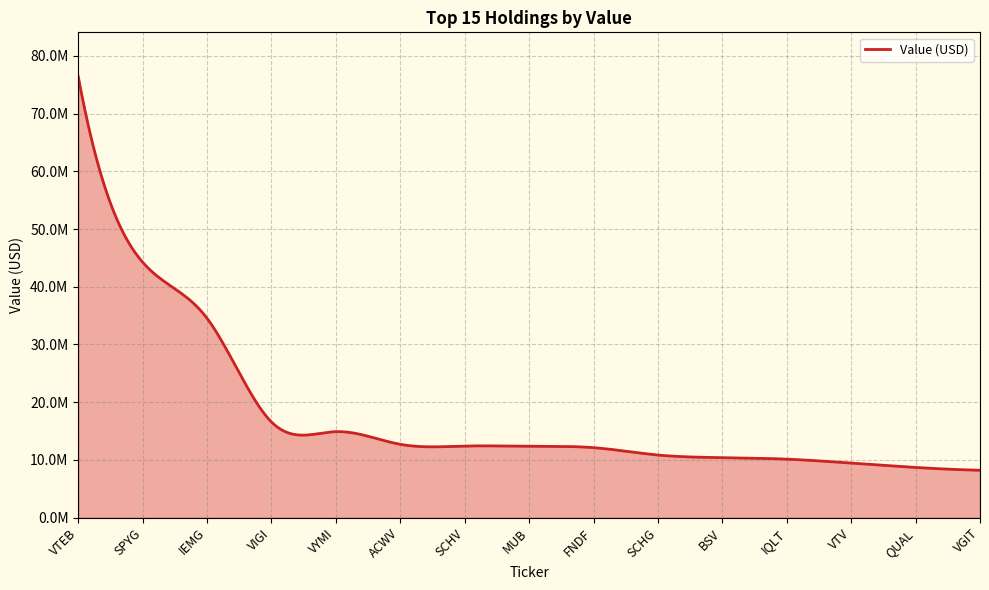

What is the smallest value displayed?

8198000